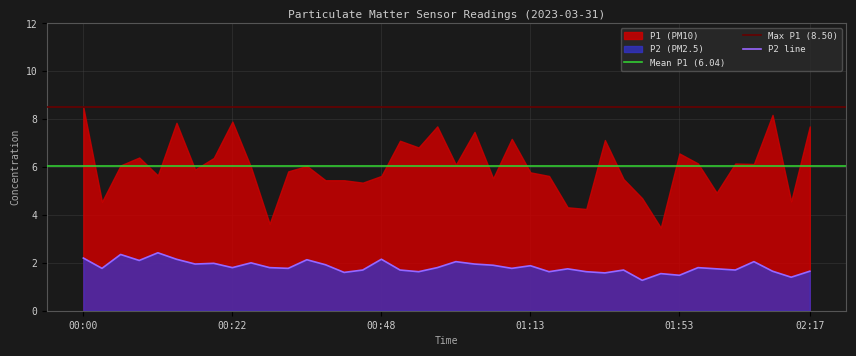

Does the chart display data point markers on the line(s)?

No